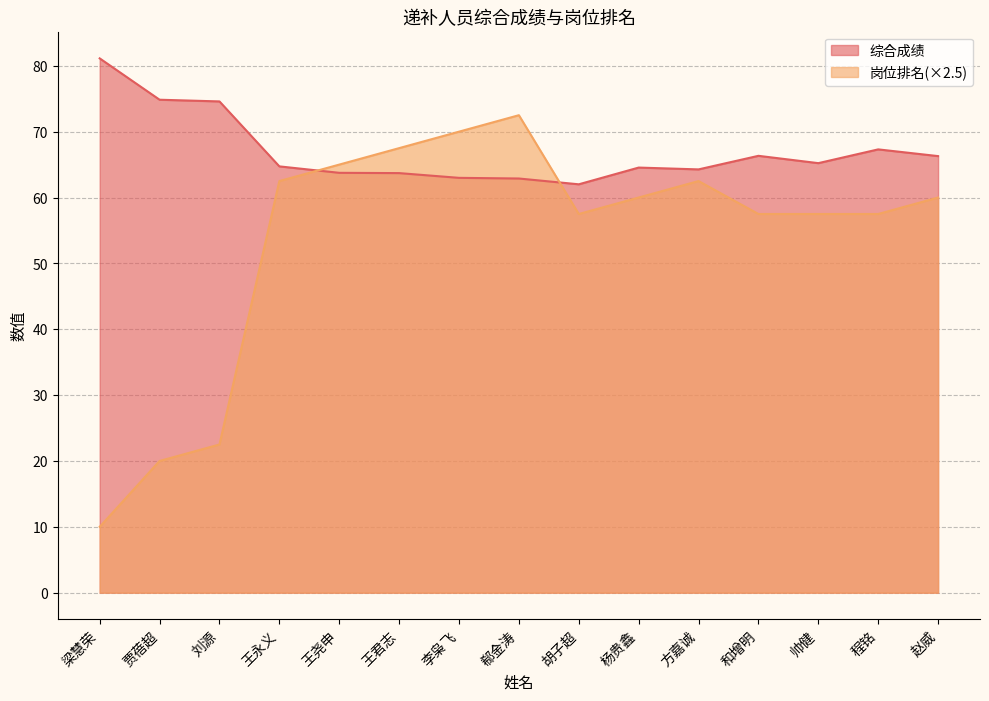

Where do 综合成绩 and 岗位排名 first cross each other?

王永义 and 王尧申